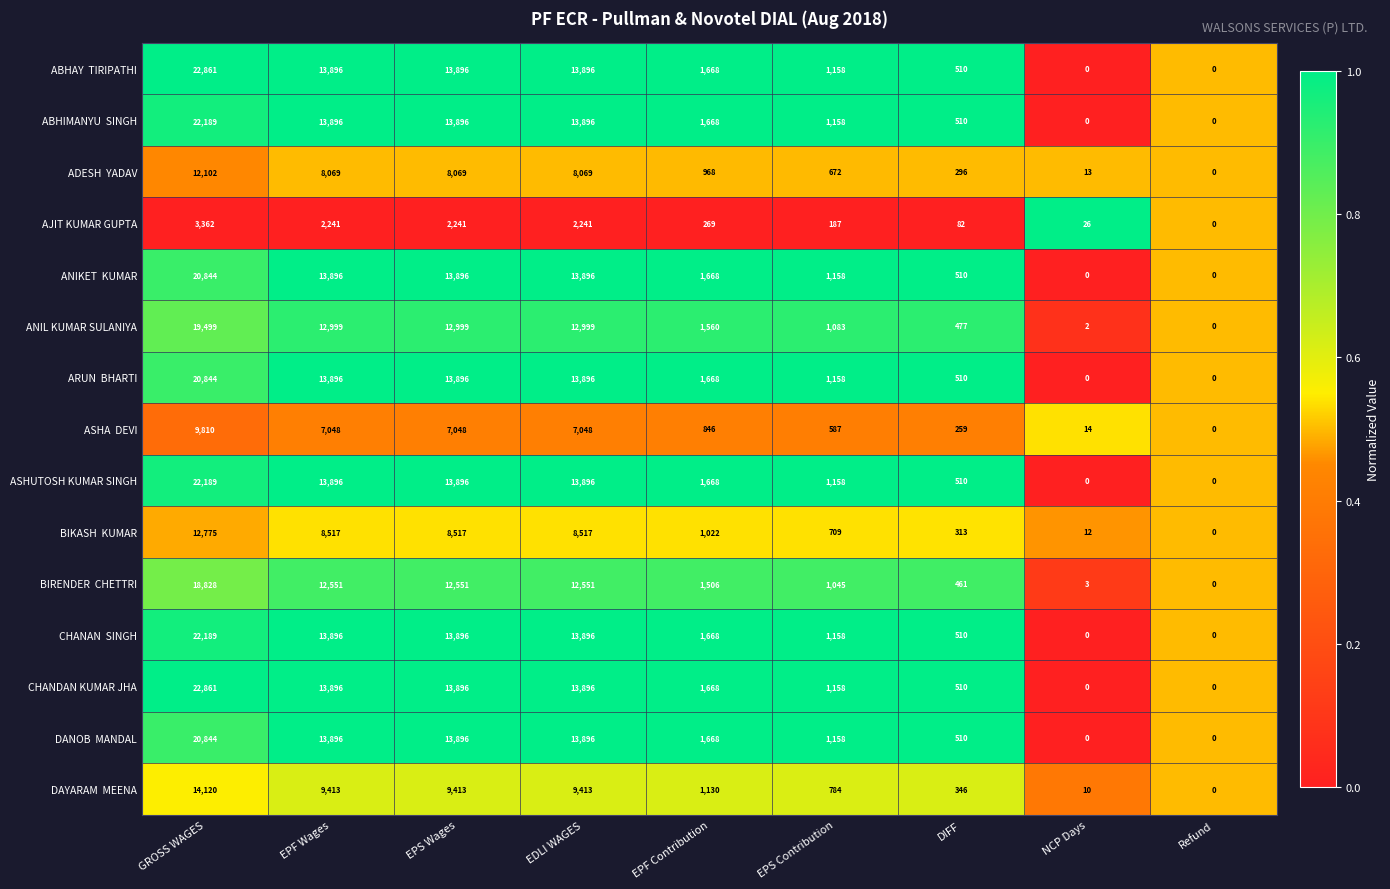

What is the maximum value shown in the chart?

22861